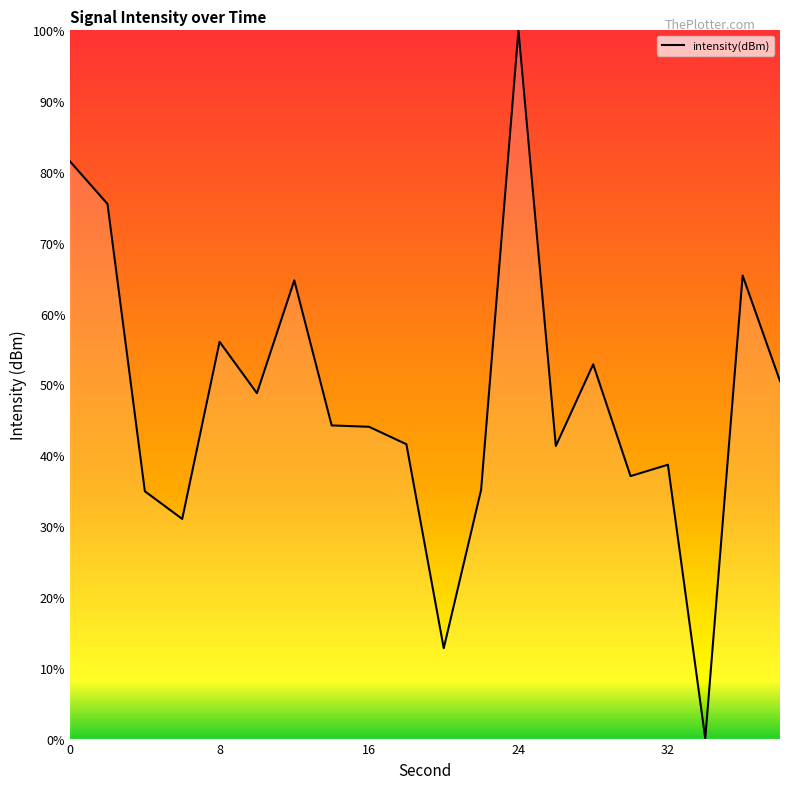

What is the value of the 16th point from the left?

-126.7